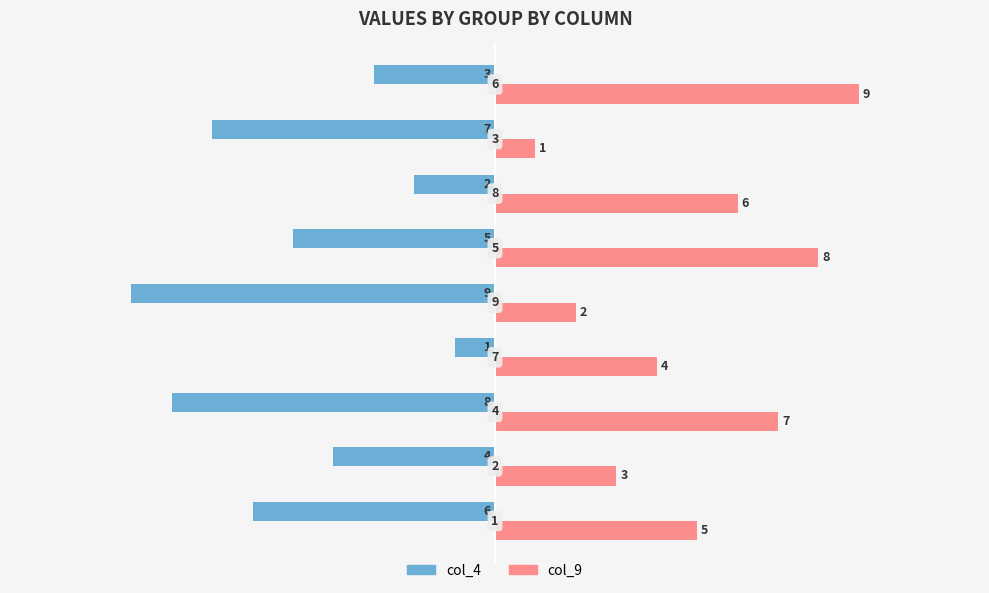

How many col_9 values are between 3 and 7?

5